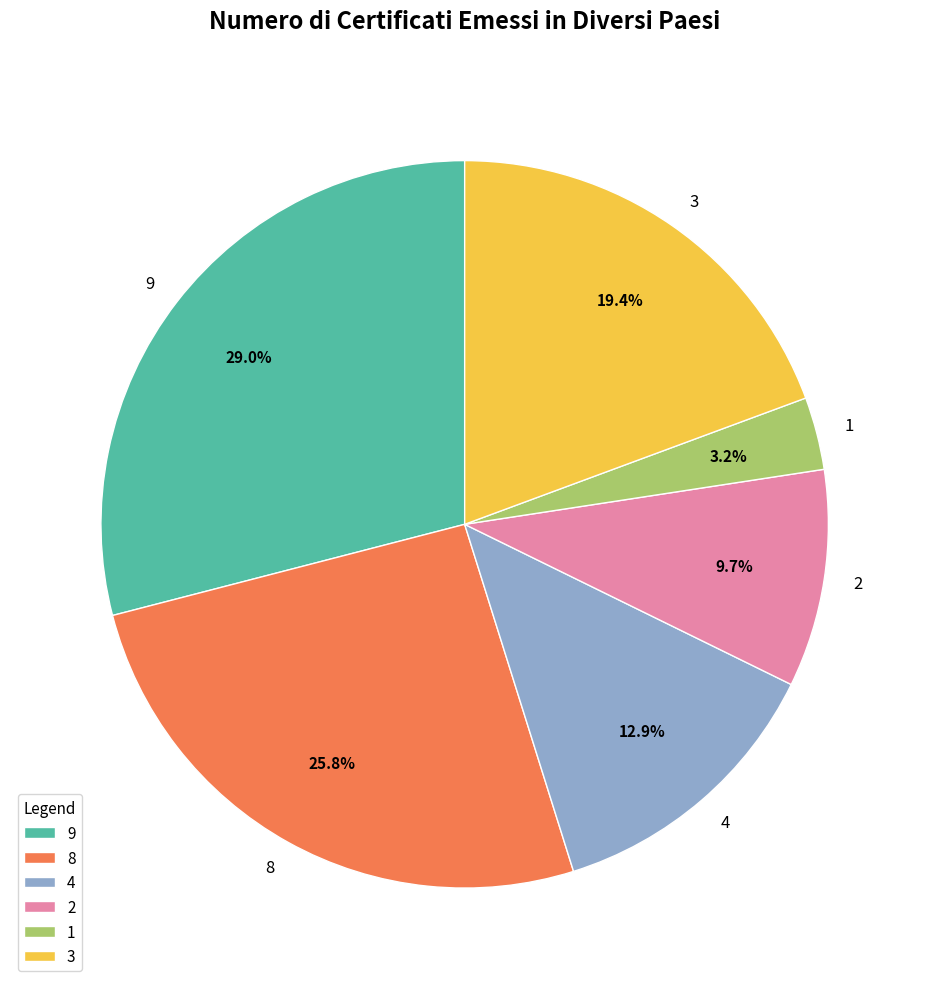

Is it true that 8 is 26% of the pie?

True